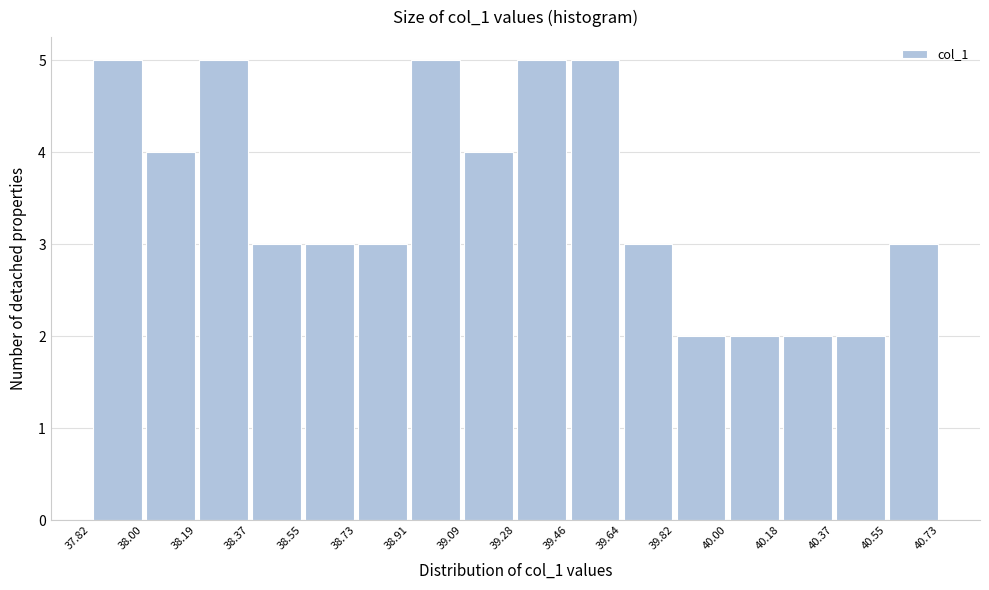

Reading left to right, transcribe this chart: for each bar, give the range it covers on the x-axis and its height. The values are not printed on the chart, so give them approximately, as read against the axis.

37.82 to 38.00: 5
38.00 to 38.19: 4
38.19 to 38.37: 5
38.37 to 38.55: 3
38.55 to 38.73: 3
38.73 to 38.91: 3
38.91 to 39.09: 5
39.09 to 39.28: 4
39.28 to 39.46: 5
39.46 to 39.64: 5
39.64 to 39.82: 3
39.82 to 40.00: 2
40.00 to 40.18: 2
40.18 to 40.37: 2
40.37 to 40.55: 2
40.55 to 40.73: 3